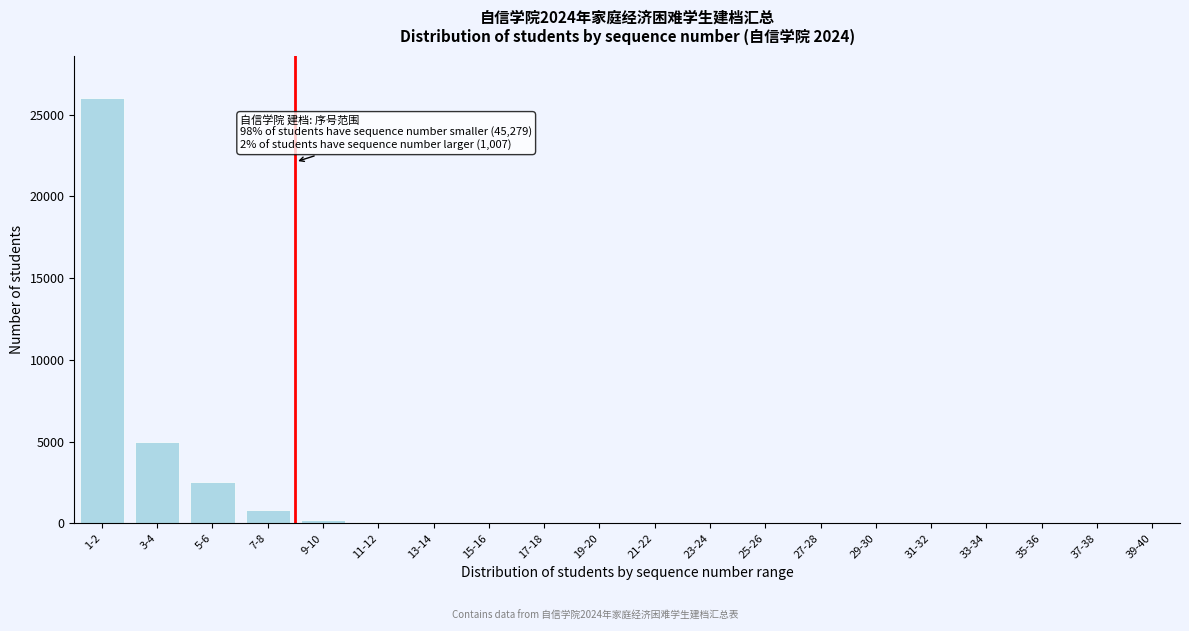

What is the sum of all values?

34678